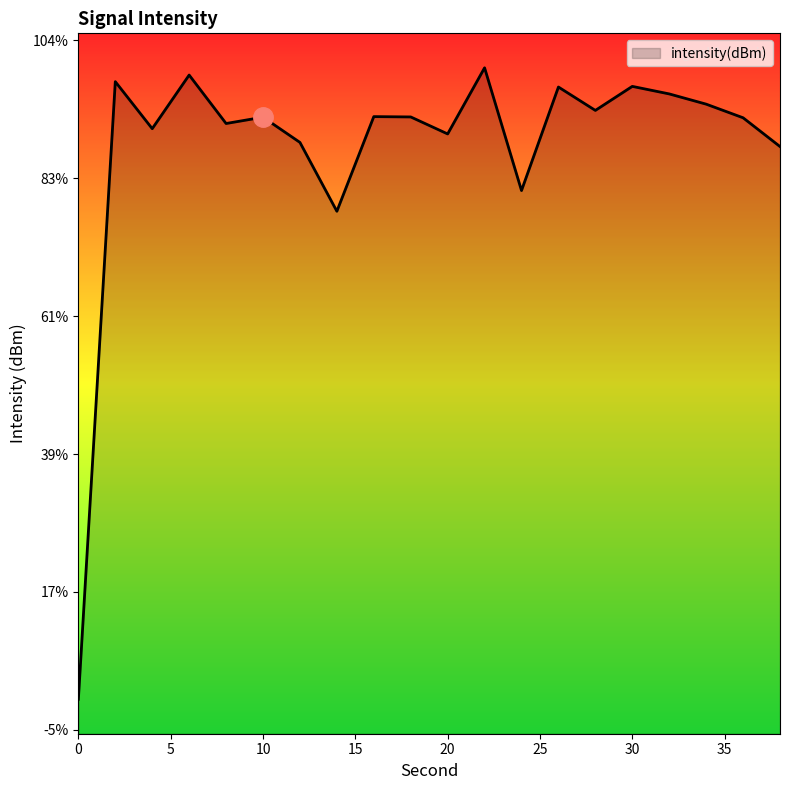

What is the approximate value at 26?

-126.8